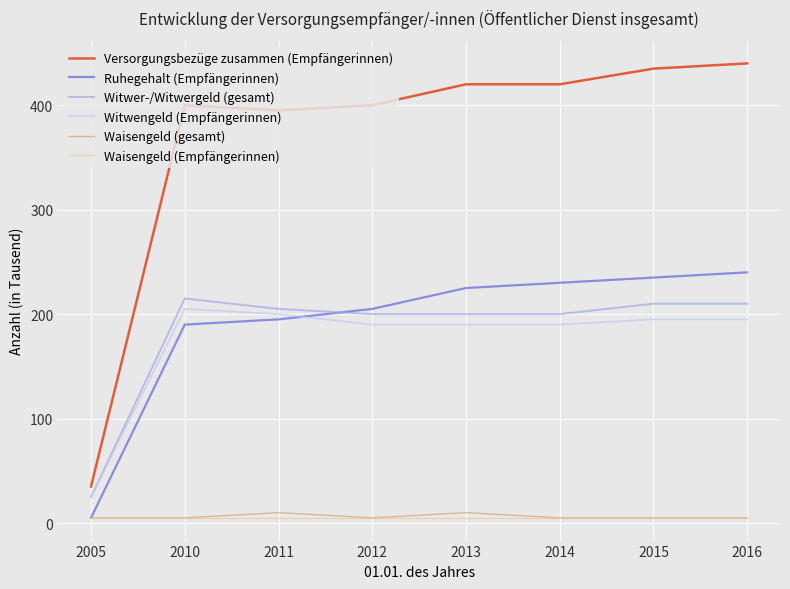

What is the total value across all series at 2013?

1050